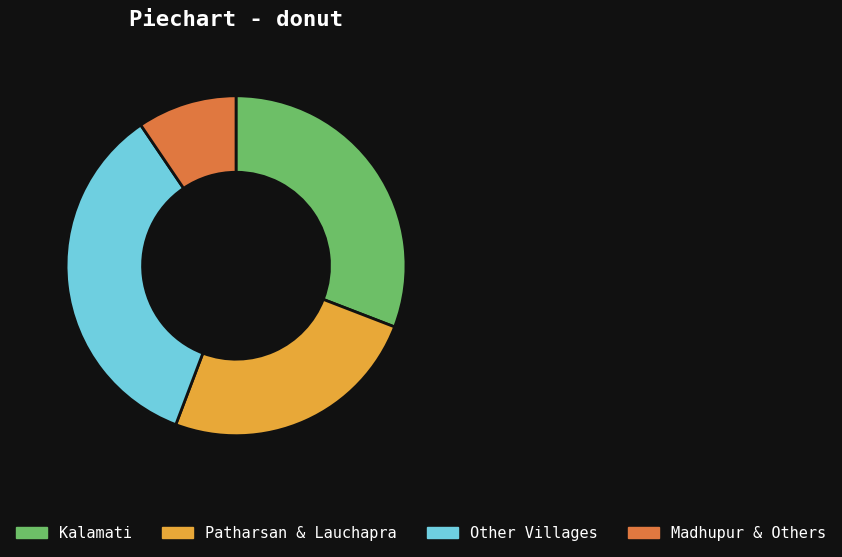

Is there any slice that represents more than half of the pie?

No